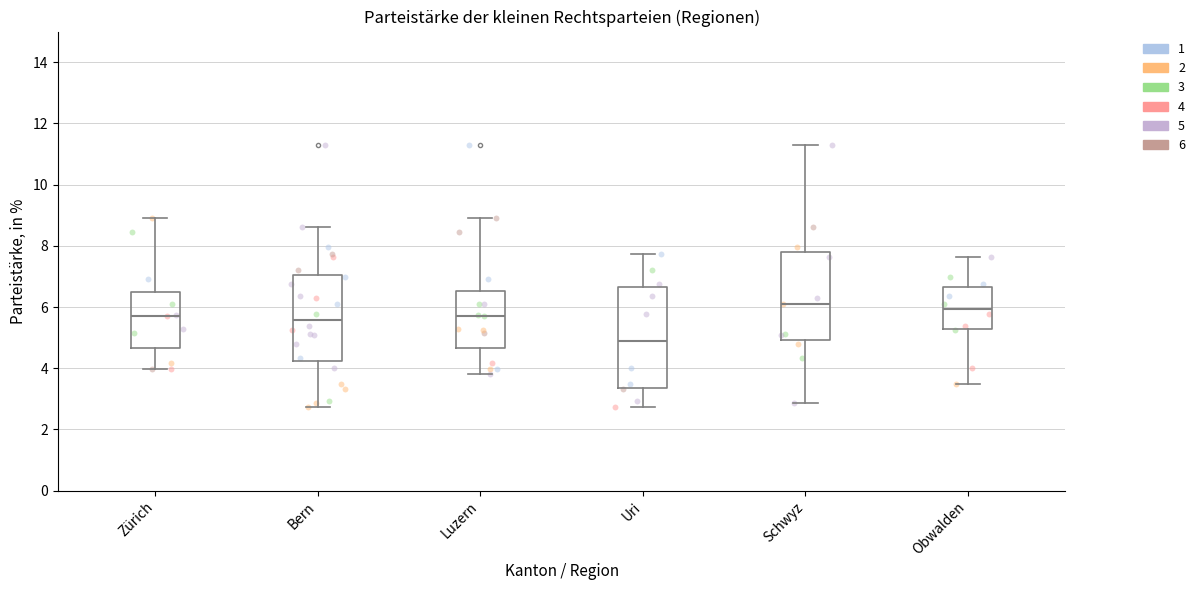

Reading left to right, transcribe this box plot: for each box, give where its median line is, the range the box spans, and where its two whiskers end, as read against the y-axis. The values are not printed on the chart, so give them approximately, as read against the axis.

Zürich: median 5.8, box 4.6 to 6.6, whiskers 4.0 to 8.8
Bern: median 5.6, box 4.2 to 7.0, whiskers 2.8 to 8.6
Luzern: median 5.8, box 4.6 to 6.6, whiskers 3.8 to 8.8
Uri: median 4.8, box 3.4 to 6.6, whiskers 2.8 to 7.8
Schwyz: median 6.2, box 5.0 to 7.8, whiskers 2.8 to 11.2
Obwalden: median 6.0, box 5.2 to 6.6, whiskers 3.4 to 7.6